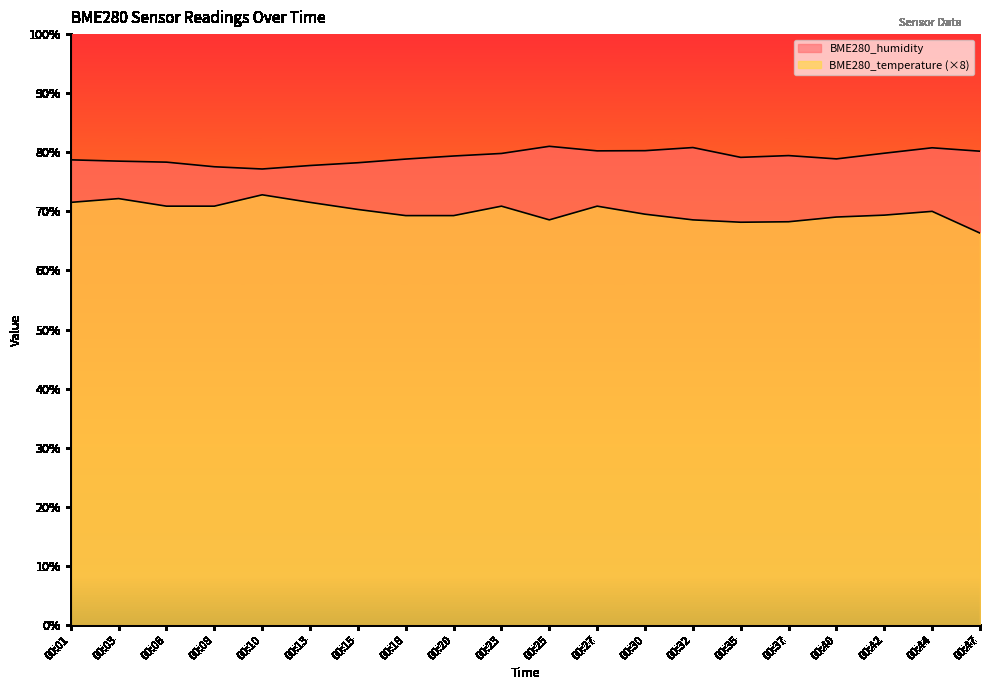

In BME280_temperature, how many points are higher than both neighbors (excluding endpoints)?

5